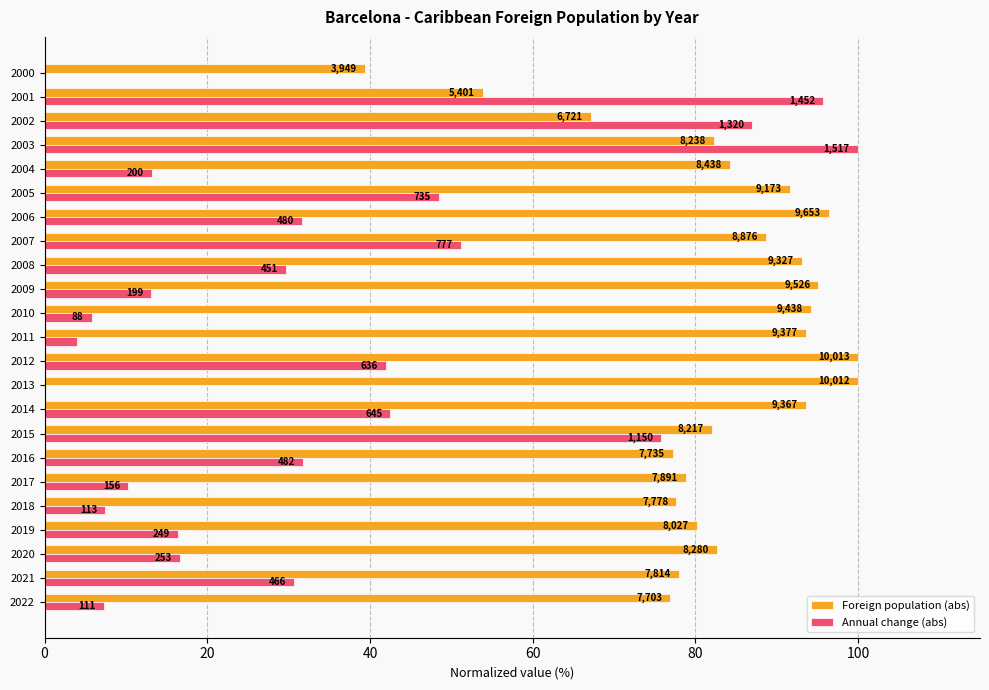

What are all the series names shown in the legend?

Foreign population (abs), Annual change (abs)